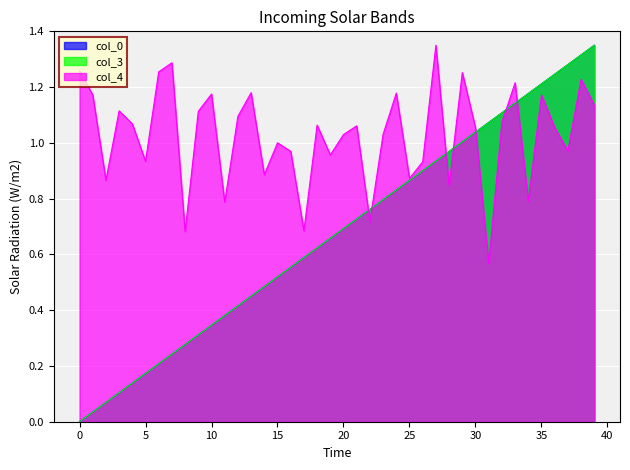

What are all the series names shown in the legend?

col_0, col_3, col_4